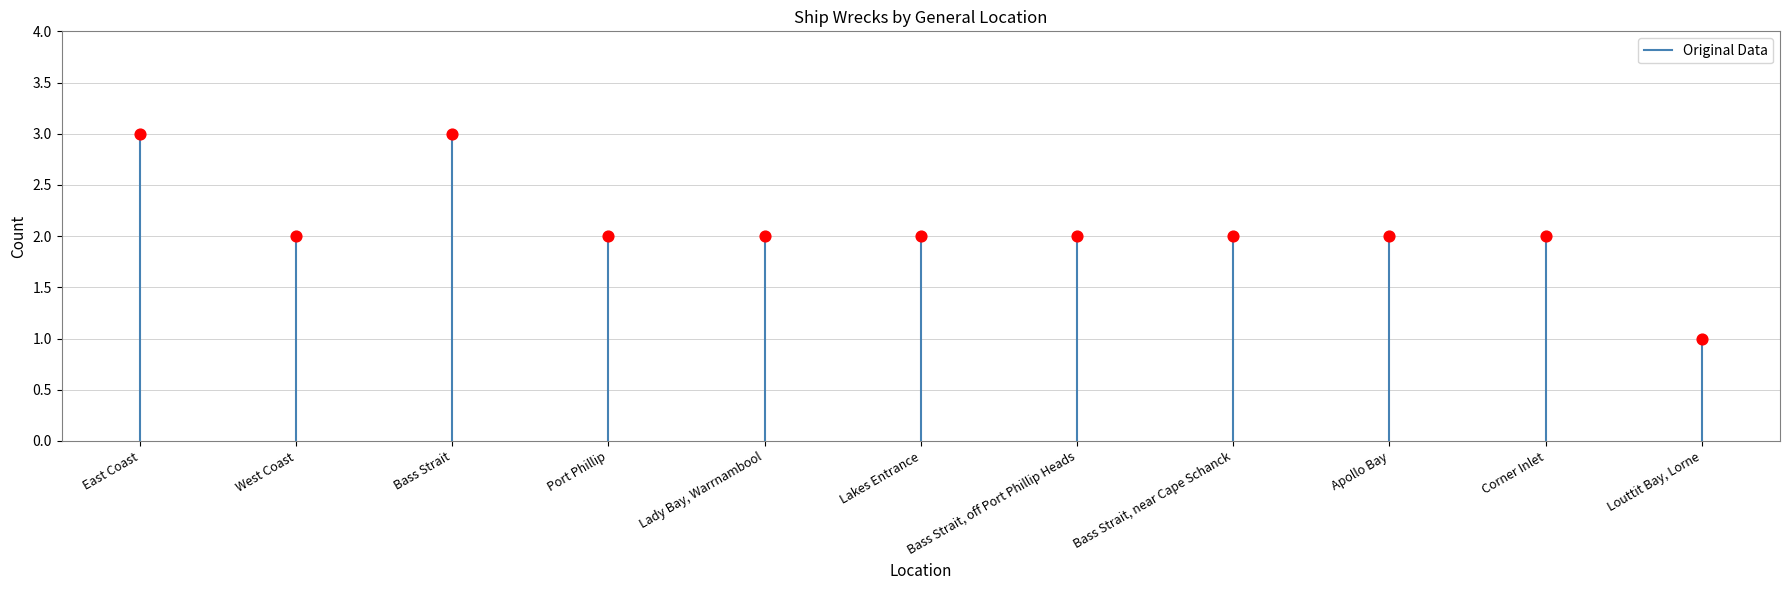

Count the number of points in this scatter plot.

11